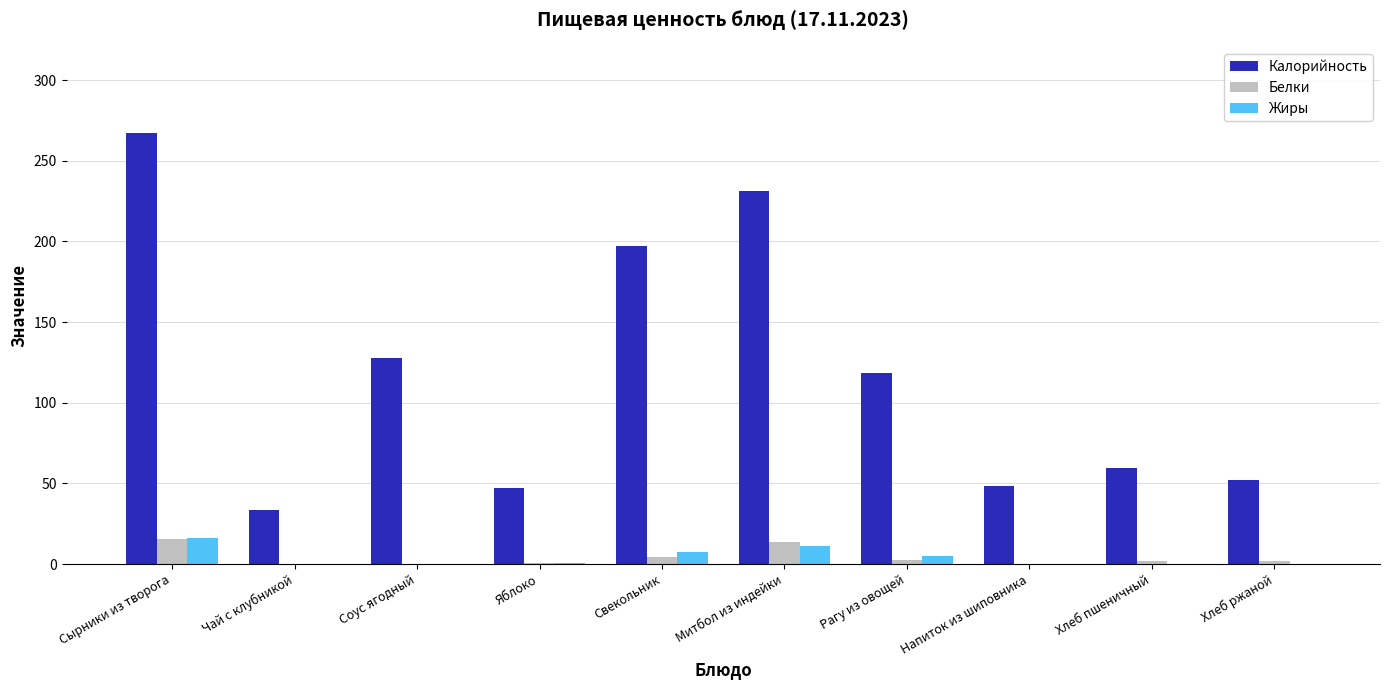

The Калорийность series shows 59.7 at Хлеб пшеничный. True or false?

True